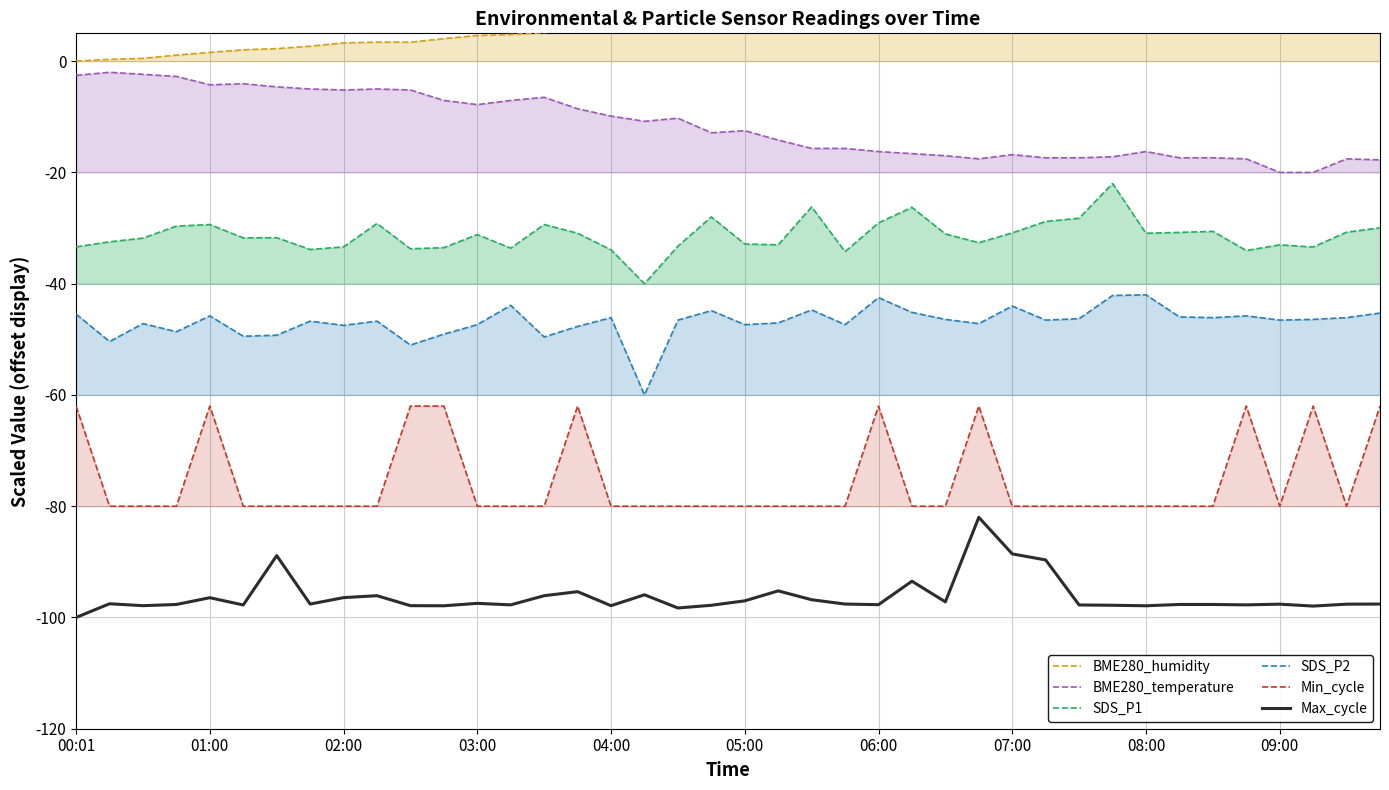

At which category is the sum across all series the highest?

27